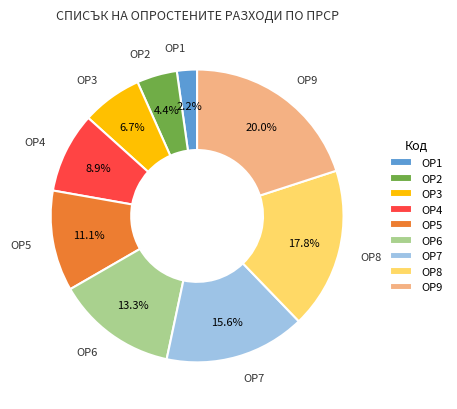

To the nearest percent, what percentage of the pie is ОР5?

11%